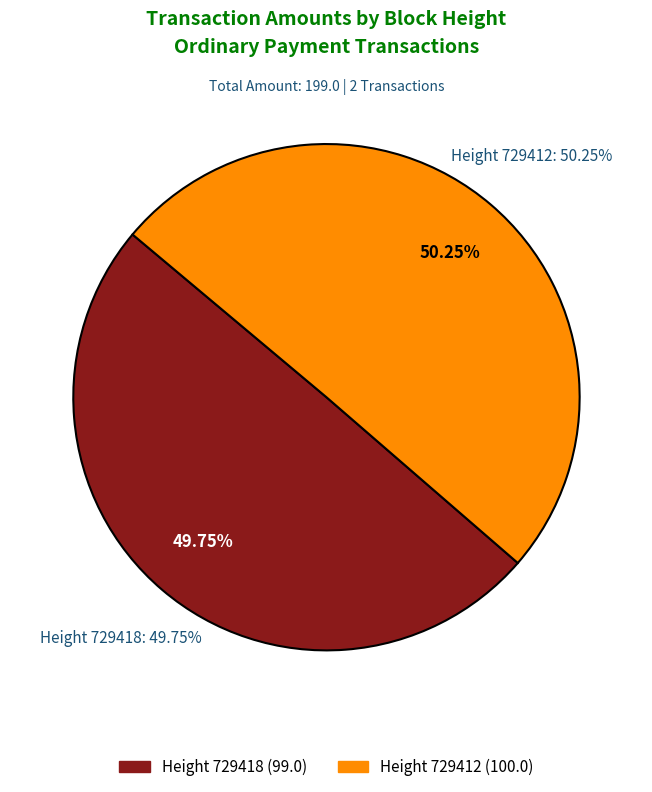

Which slice is the smallest?

729418